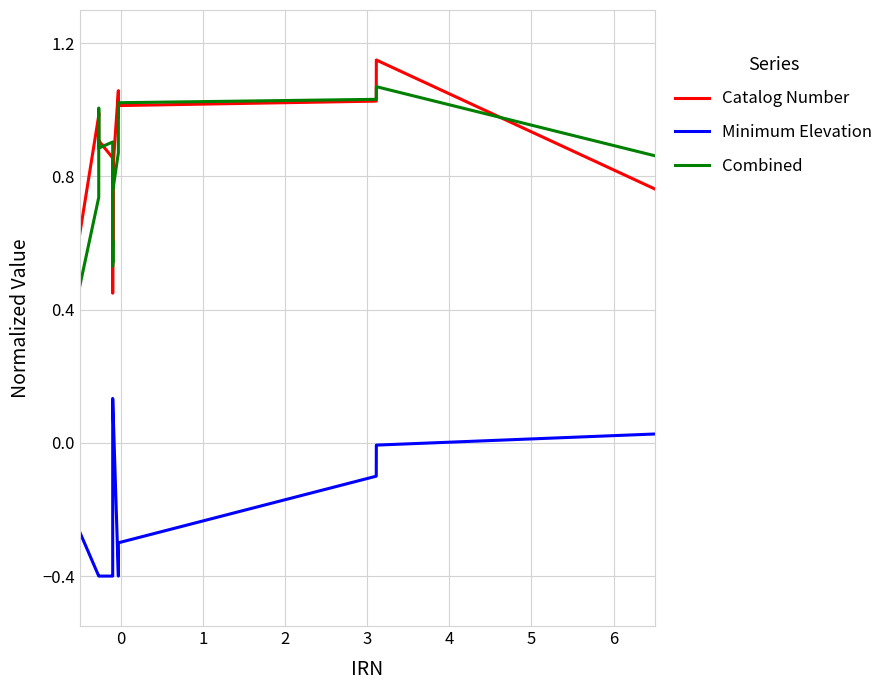

True or false: Catalog Number and Minimum Elevation intersect in this chart.

False